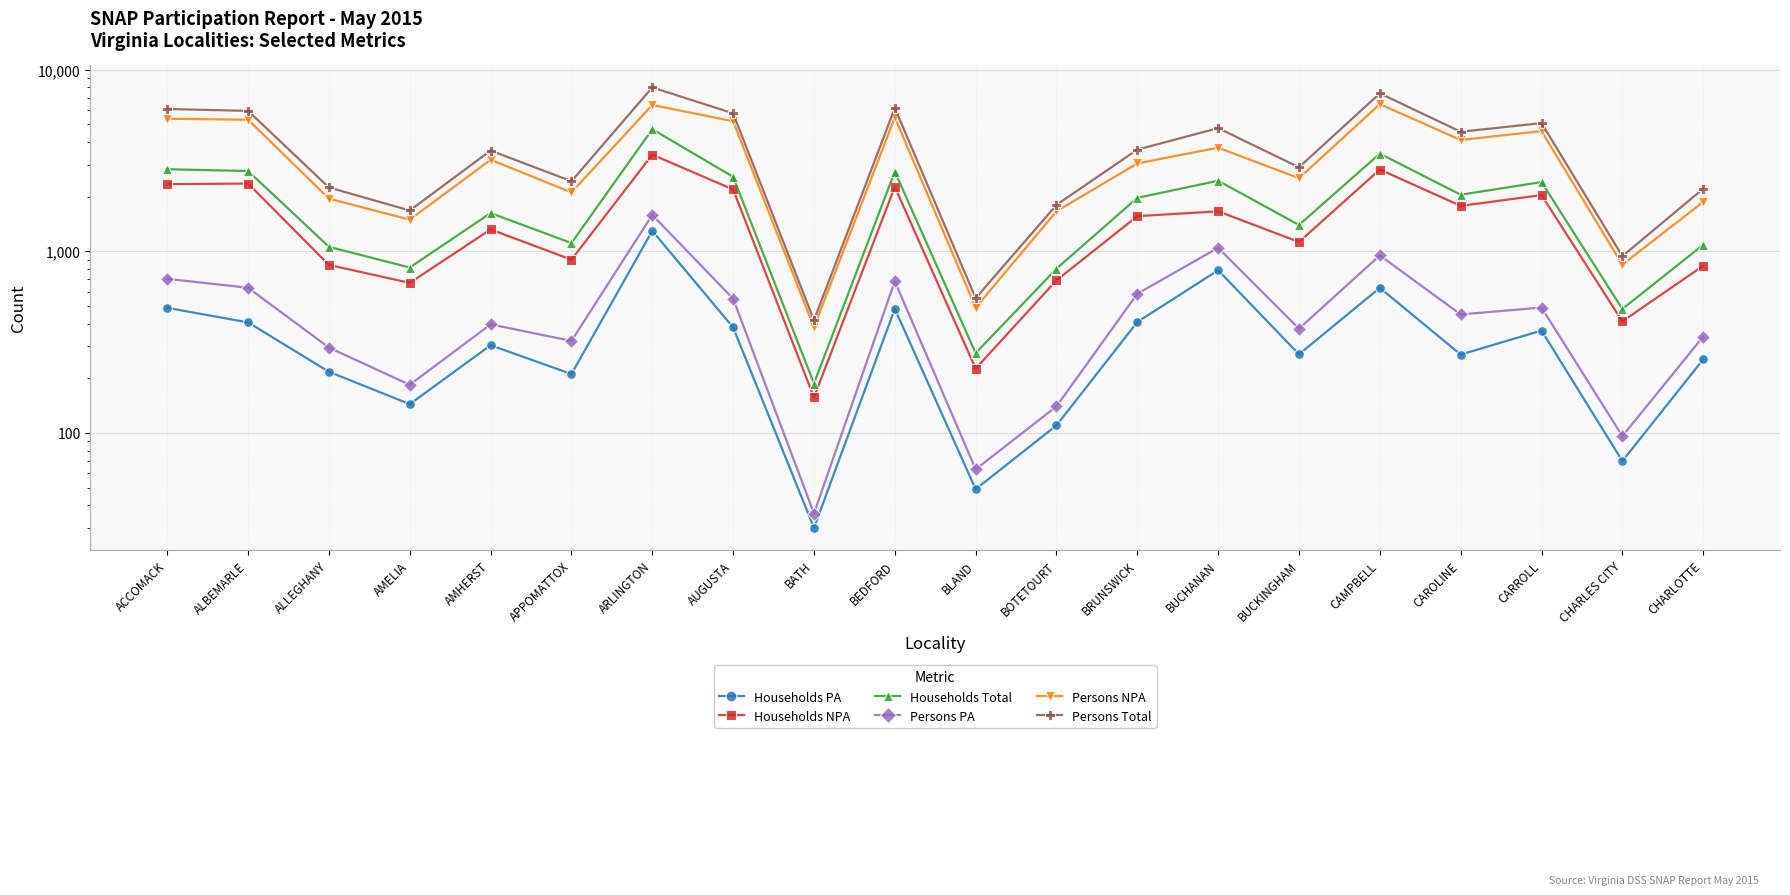

What is the difference between the second highest and second lowest values in the Persons NPA series?

5903